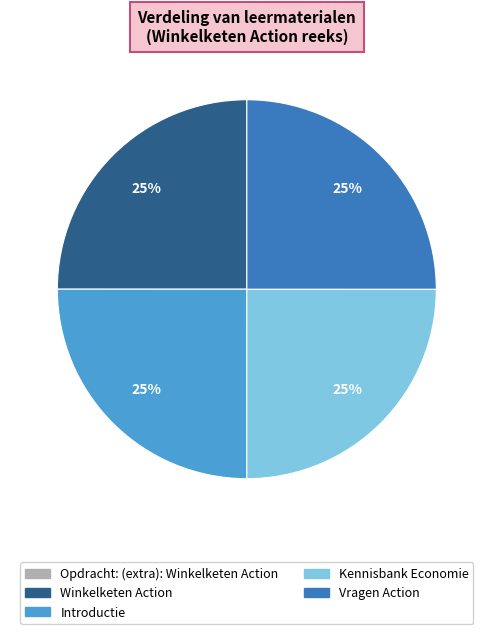

What is the ratio of the value at Winkelketen Action to the value at Introductie?

1.0